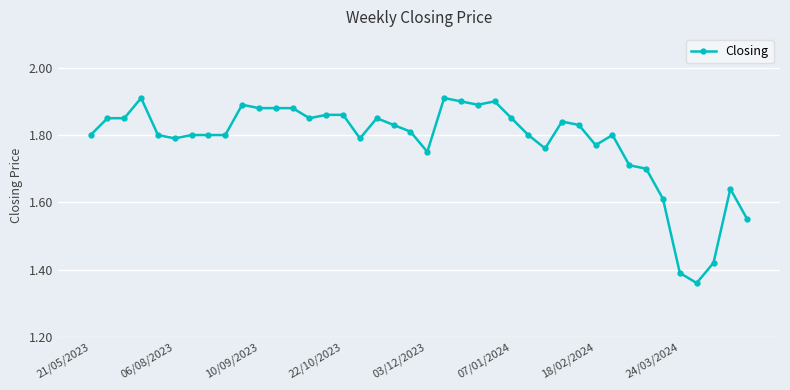

Count the values in the range 1 to 2.

40